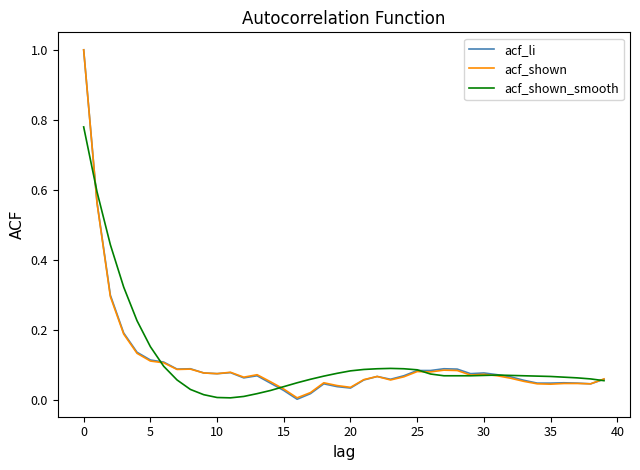

What is the maximum value for acf_li?

1.0